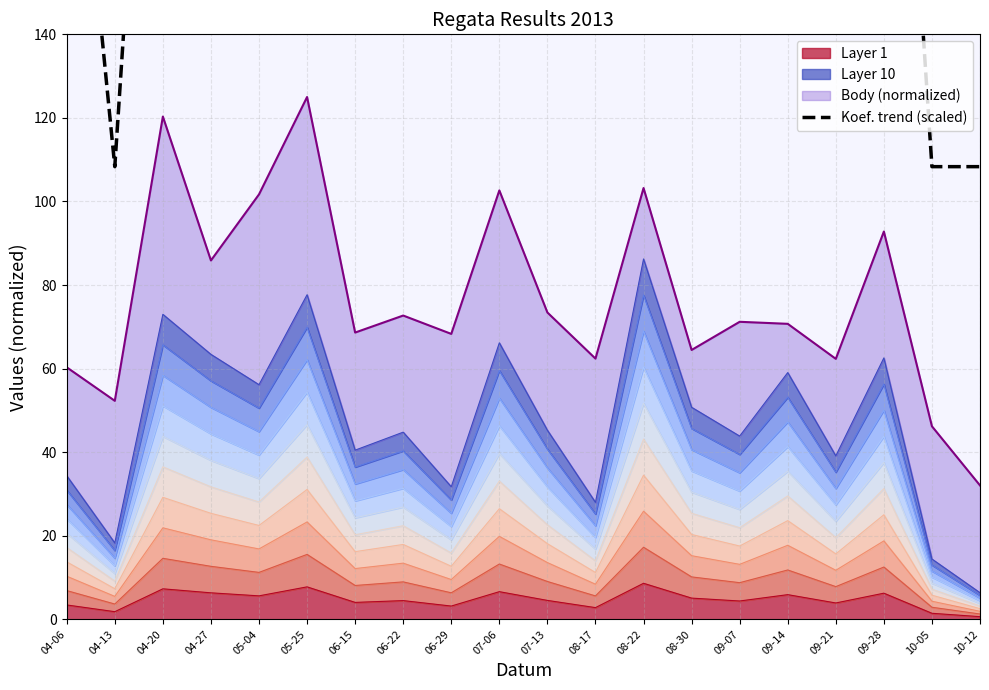

The value of Layer 1 at 05-25 is 7.8. True or false?

True